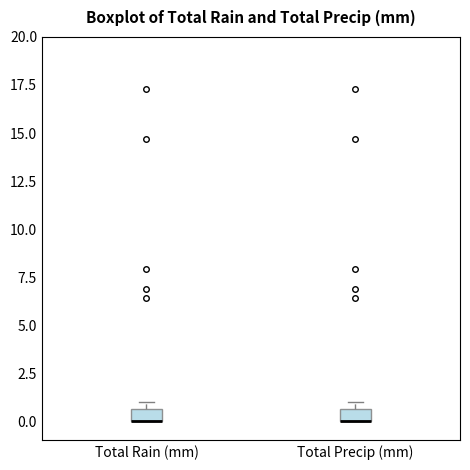

Where is the upper edge of the box for Total Precip (mm) on the y-axis? The values are not printed on the chart, so give them approximately, as read against the axis.

0.5